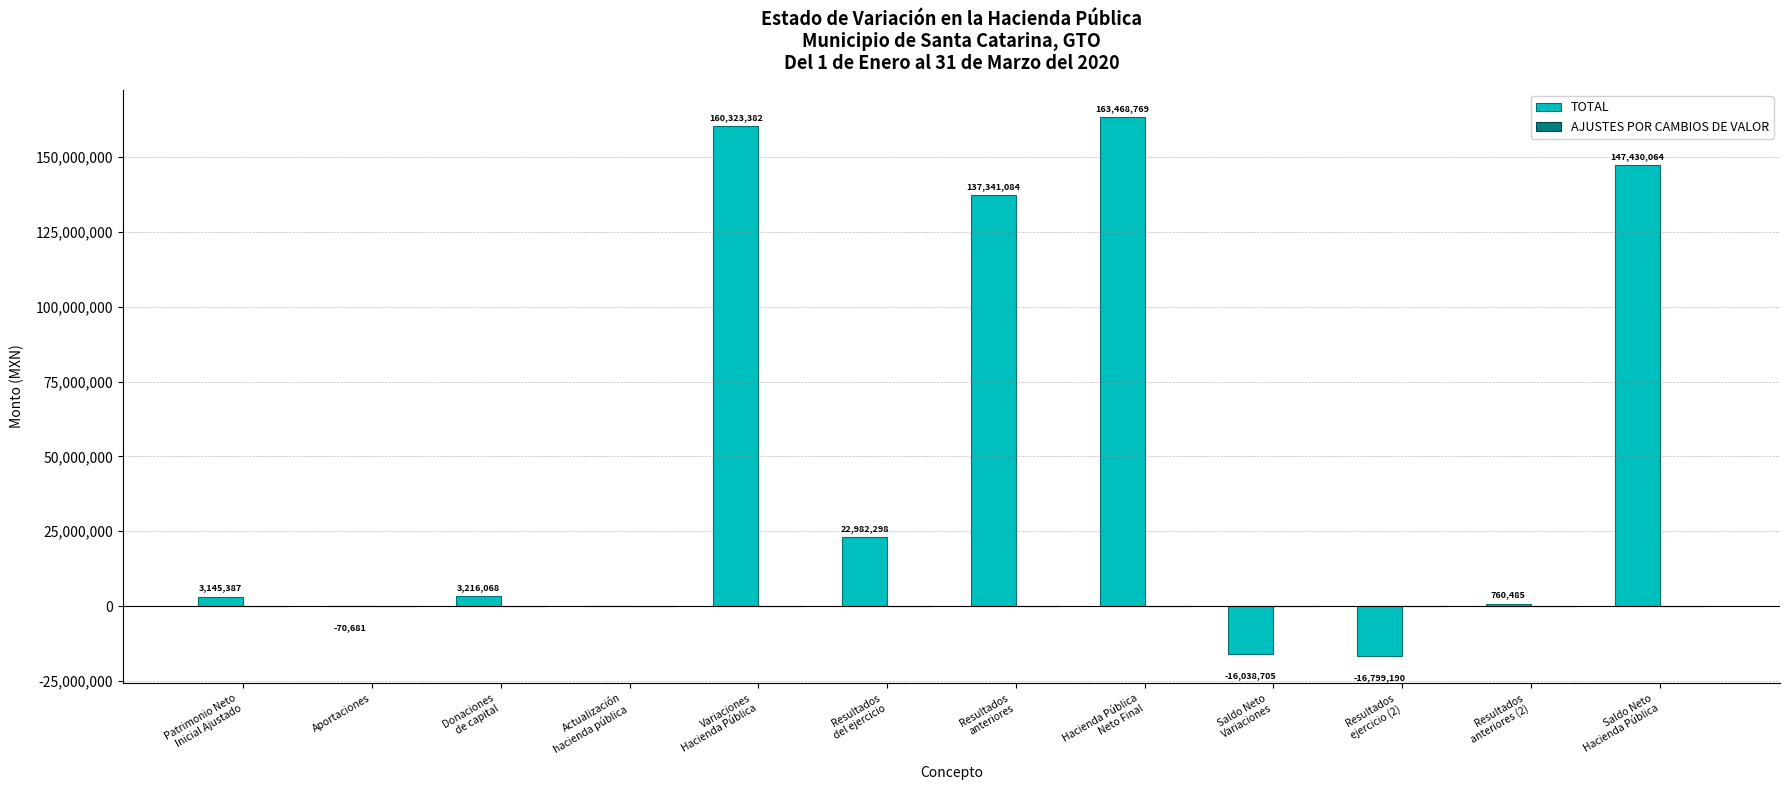

What is the greatest value displayed?

163468769.3